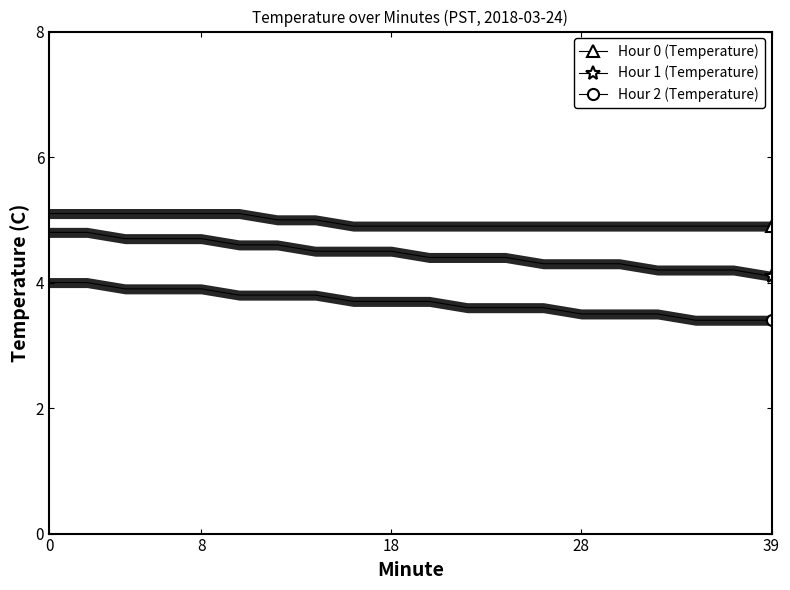

True or false: Hour 1 (Temperature) and Hour 2 (Temperature) intersect in this chart.

False